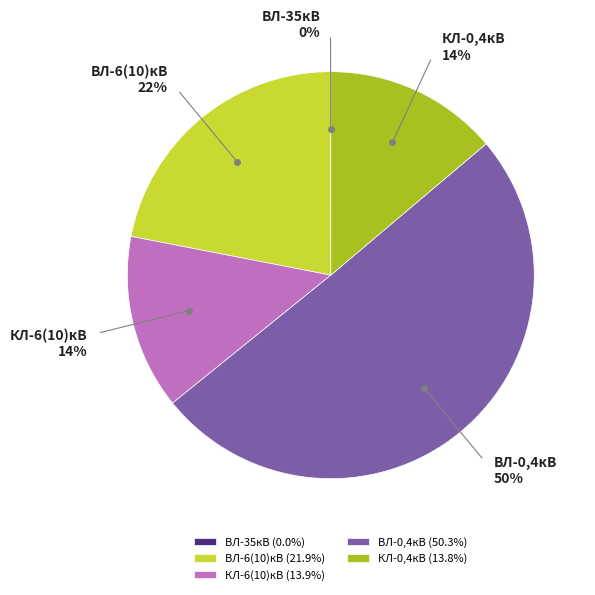

Rank the categories by value from lowest to highest.

ВЛ-35кВ, КЛ-0,4кВ, КЛ-6(10)кВ, ВЛ-6(10)кВ, ВЛ-0,4кВ